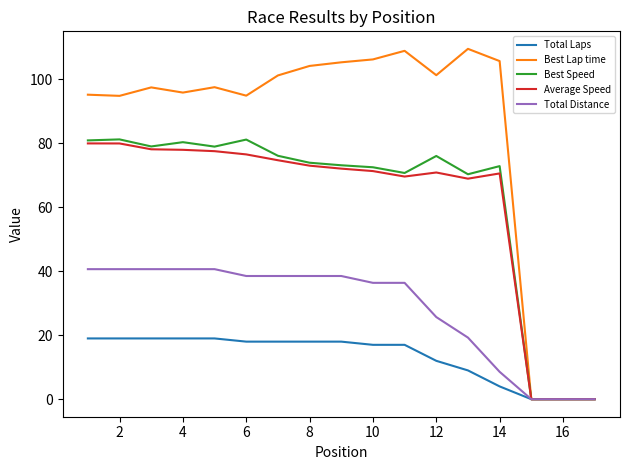

Which series has the widest spread of values?

Best Lap time